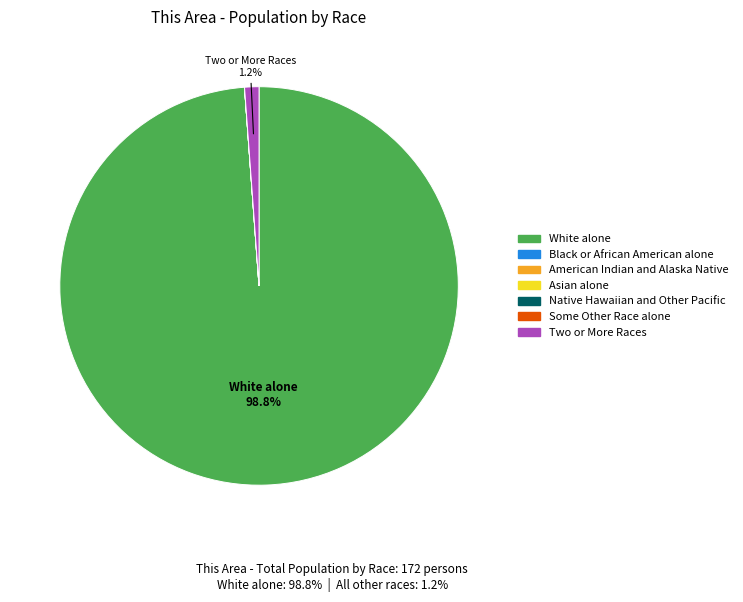

What percentage is NOT represented by Two or More Races?

98.8%